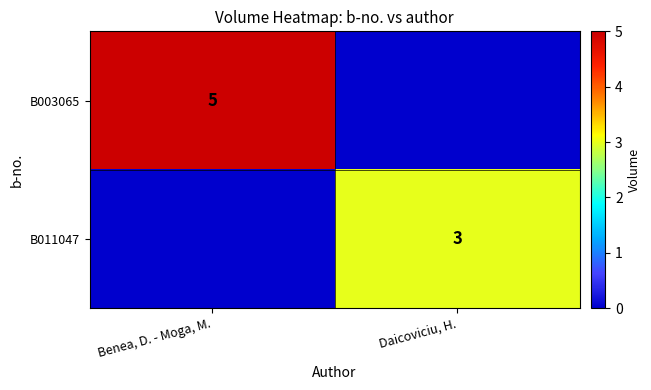

Is it true that B003065 equals 5 at Benea, D. - Moga, M.?

True